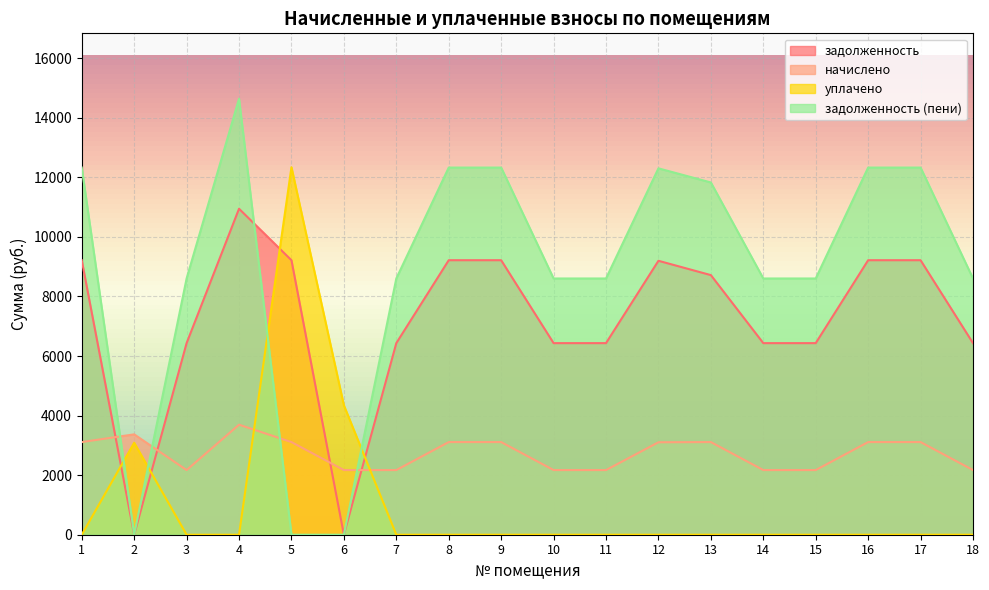

Which series has the widest spread of values?

задолженность (пени)